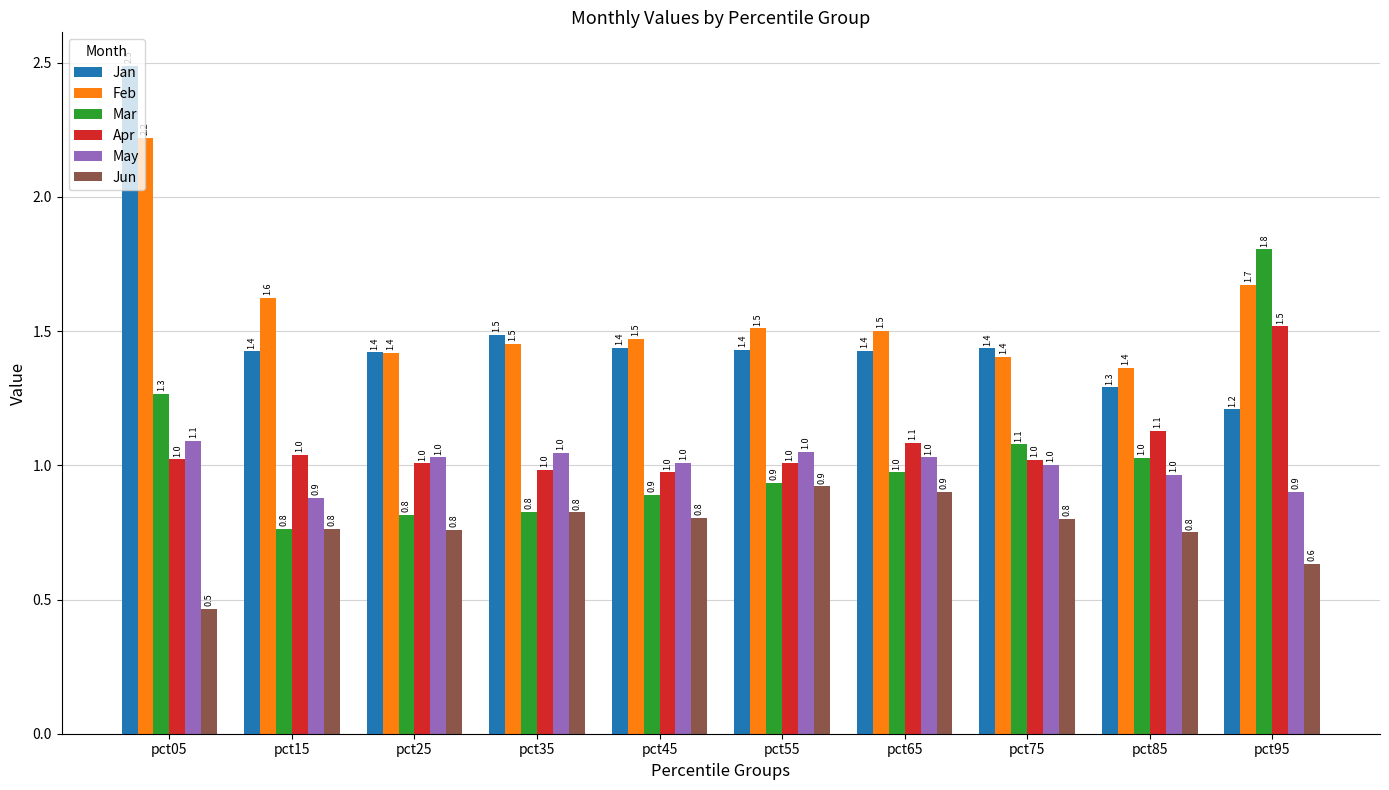

Reading left to right, list all the values displayed in this chart.

Jan: 2.5	1.4	1.4	1.5	1.4	1.4	1.4	1.4	1.3	1.2
Feb: 2.2	1.6	1.4	1.5	1.5	1.5	1.5	1.4	1.4	1.7
Mar: 1.3	0.8	0.8	0.8	0.9	0.9	1.0	1.1	1.0	1.8
Apr: 1.0	1.0	1.0	1.0	1.0	1.0	1.1	1.0	1.1	1.5
May: 1.1	0.9	1.0	1.0	1.0	1.0	1.0	1.0	1.0	0.9
Jun: 0.5	0.8	0.8	0.8	0.8	0.9	0.9	0.8	0.8	0.6